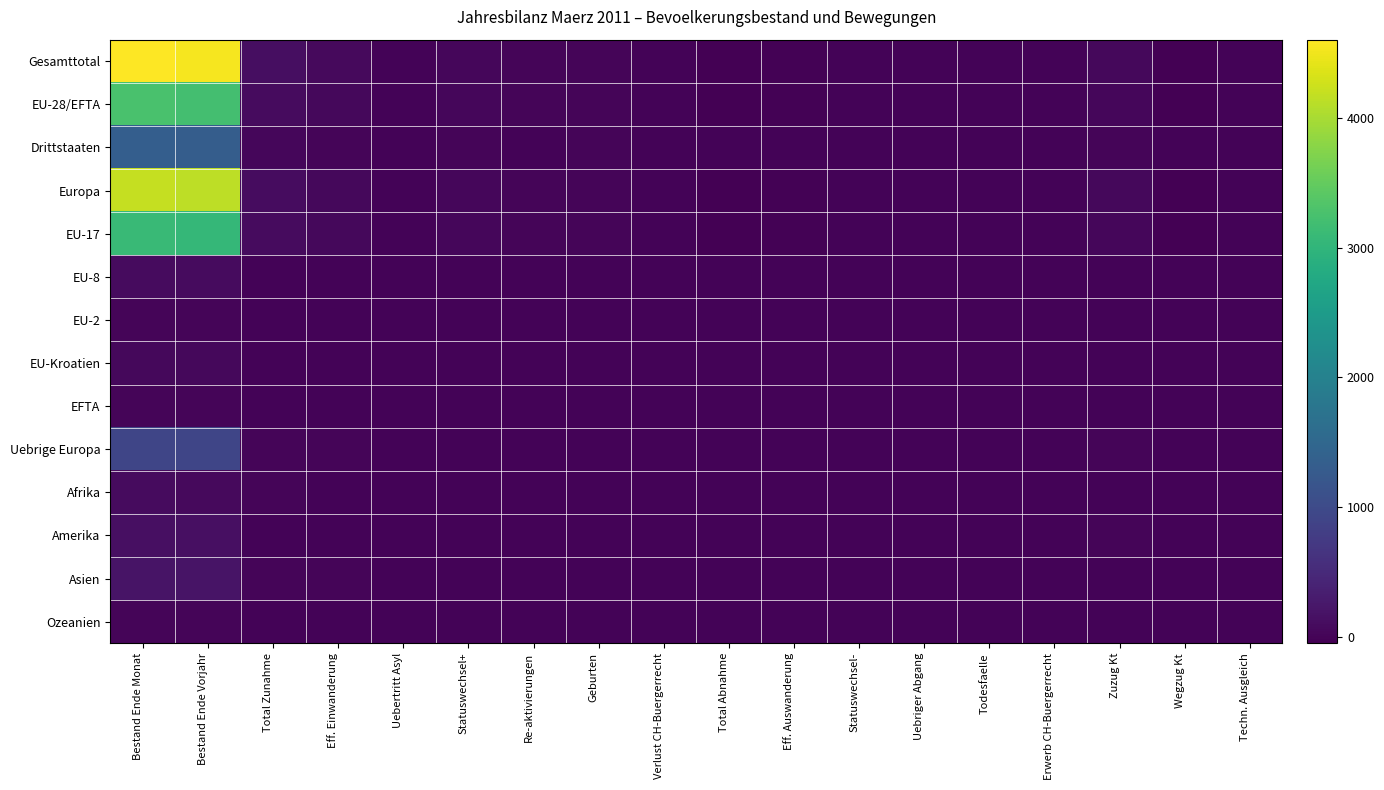

Between Total Abnahme and Techn. Ausgleich, which is larger?

Techn. Ausgleich